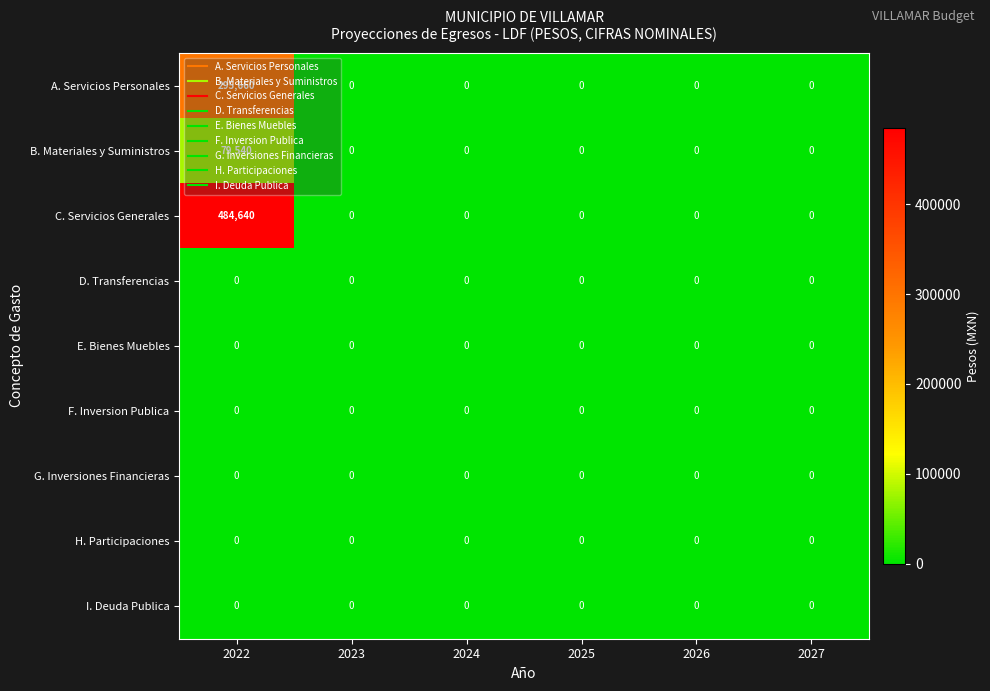

What is the average value of the B. Materiales y Suministros series?

13257